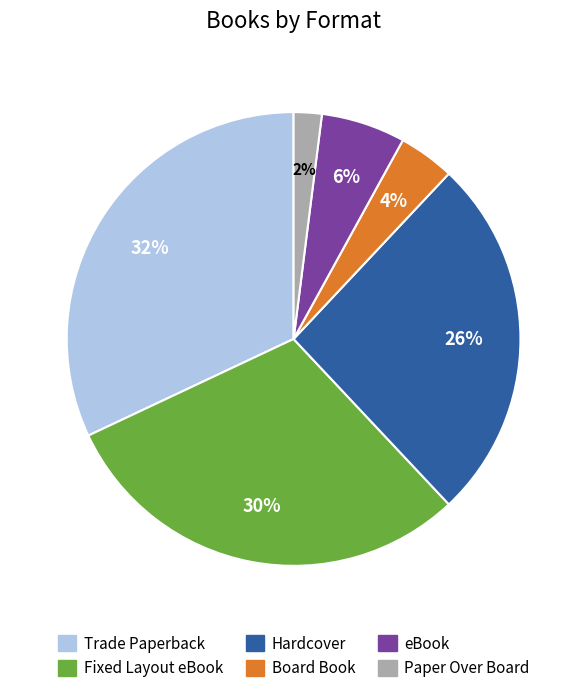

Is it true that eBook is 1% of the pie?

False